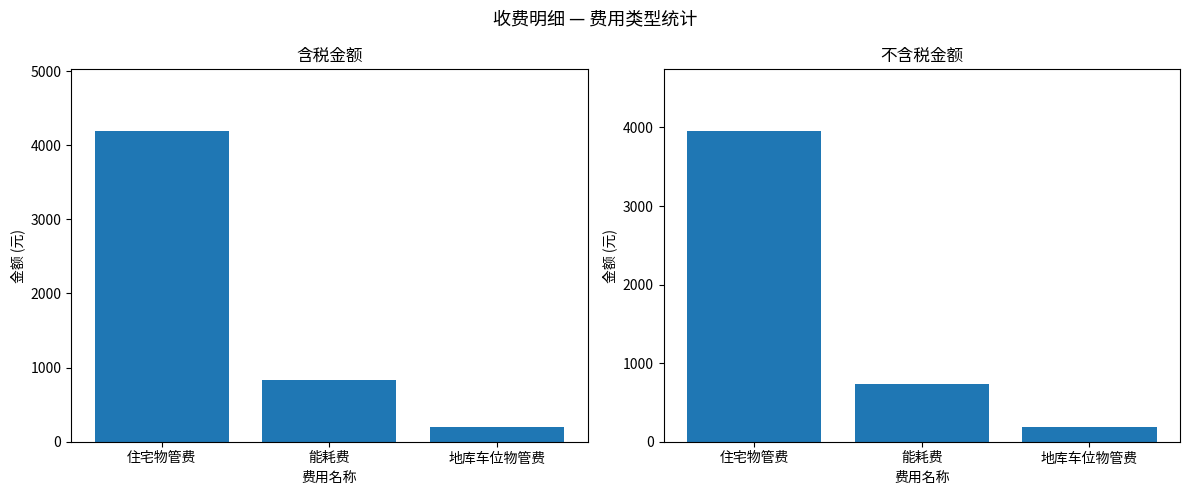

What is the sum of all 含税金额 values?

5214.6